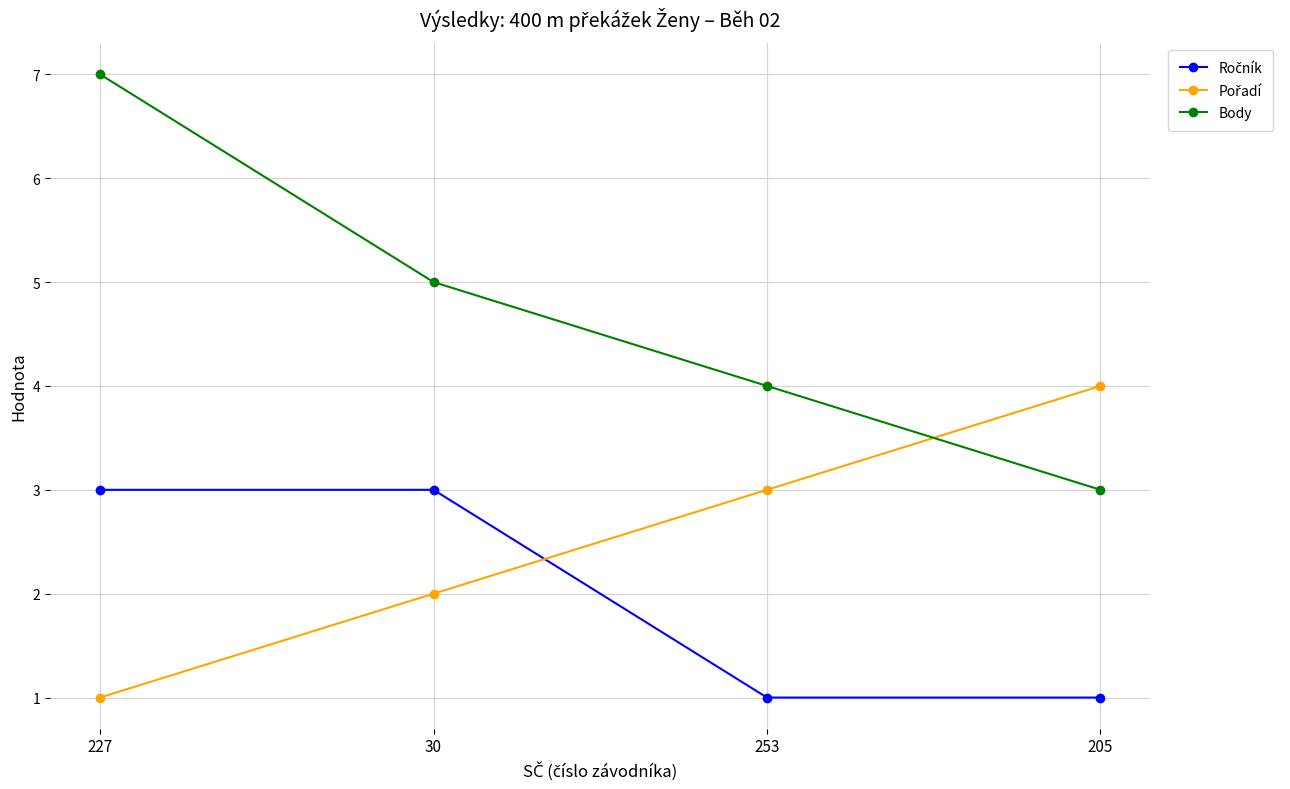

At which category does the chart reach its peak across all series?

227